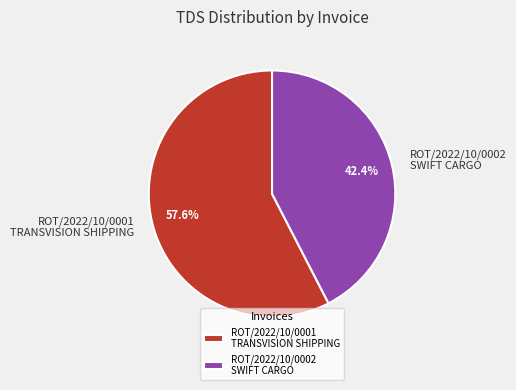

What portion of the pie excludes ROT/2022/10/0001 TRANSVISION SHIPPING?

42.4%